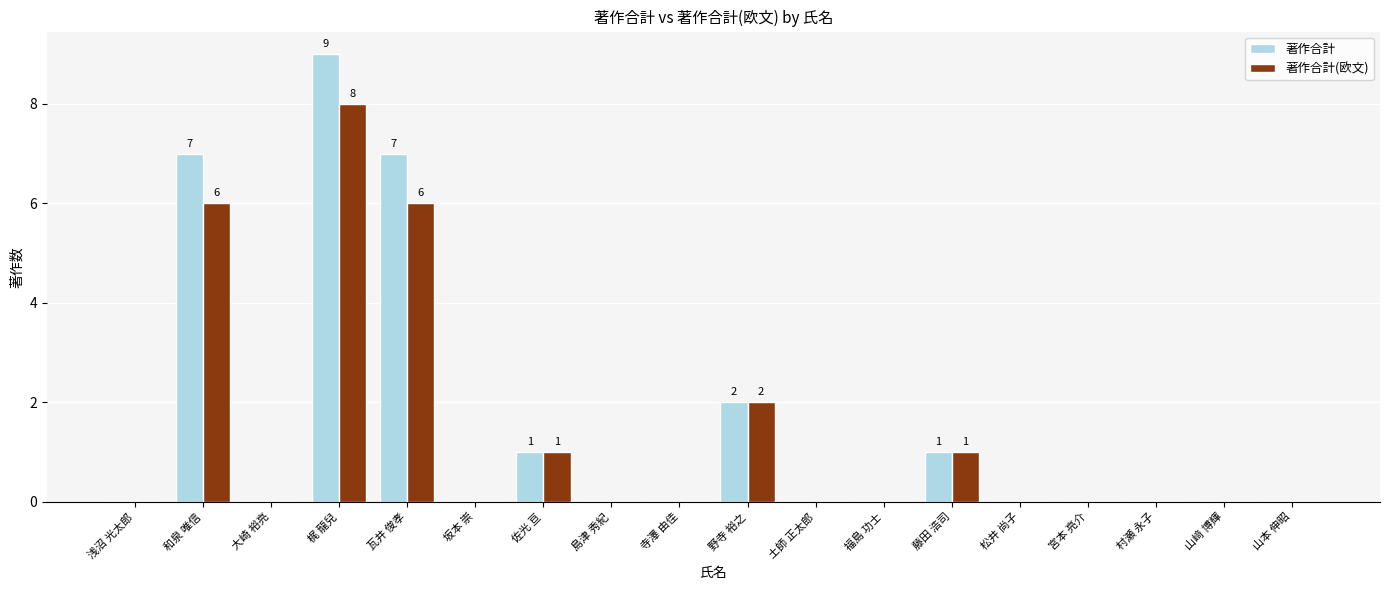

Does the chart contain stacked bars?

No